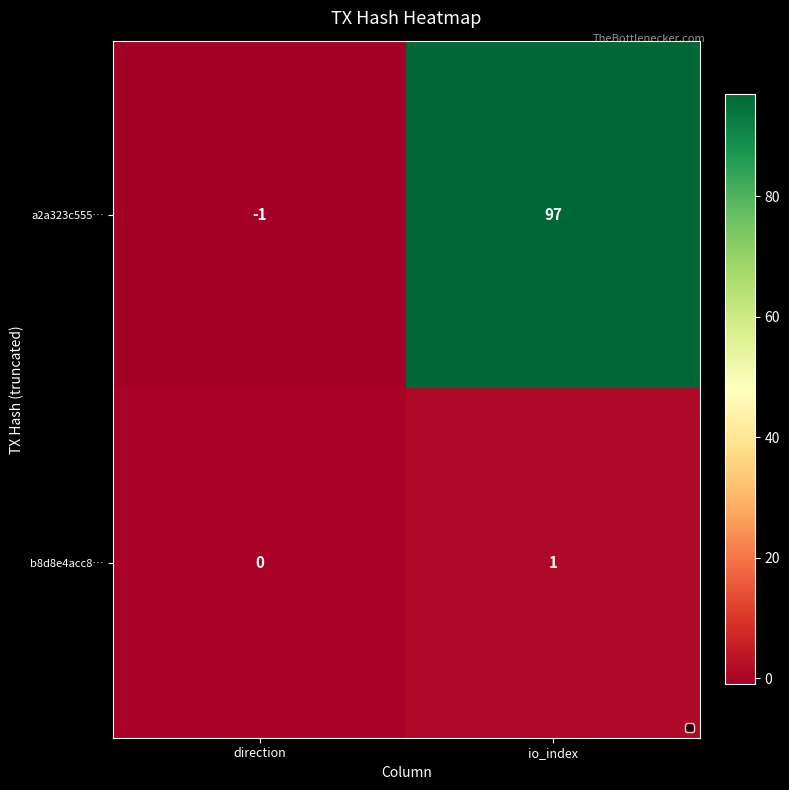

Where is a2a323c555… nearest to the value 48?

direction